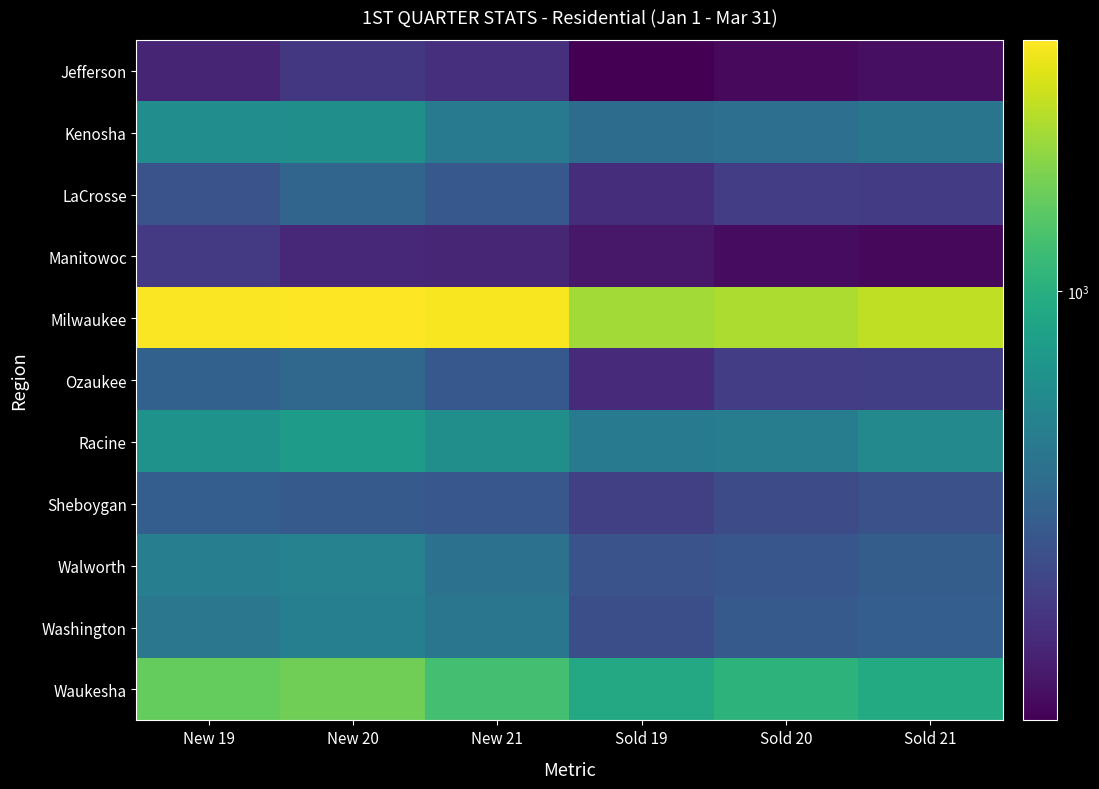

Reading left to right, list all the values displayed in this chart.

Jefferson: New 19=188	New 20=225	New 21=206	Sold 19=135	Sold 20=146	Sold 21=154
Kenosha: New 19=642	New 20=654	New 21=509	Sold 19=413	Sold 20=431	Sold 21=463
LaCrosse: New 19=303	New 20=379	New 21=324	Sold 19=205	Sold 20=241	Sold 21=238
Manitowoc: New 19=233	New 20=194	New 21=190	Sold 19=166	Sold 20=150	Sold 21=145
Milwaukee: New 19=3158	New 20=3237	New 21=3144	Sold 19=2095	Sold 20=2195	Sold 21=2402
Ozaukee: New 19=360	New 20=392	New 21=323	Sold 19=197	Sold 20=240	Sold 21=243
Racine: New 19=691	New 20=784	New 21=645	Sold 19=495	Sold 20=512	Sold 21=601
Sheboygan: New 19=350	New 20=332	New 21=321	Sold 19=247	Sold 20=282	Sold 21=297
Walworth: New 19=526	New 20=549	New 21=439	Sold 19=304	Sold 20=315	Sold 21=346
Washington: New 19=476	New 20=535	New 21=469	Sold 19=291	Sold 20=333	Sold 21=348
Waukesha: New 19=1528	New 20=1631	New 21=1257	Sold 19=915	Sold 20=1057	Sold 21=940